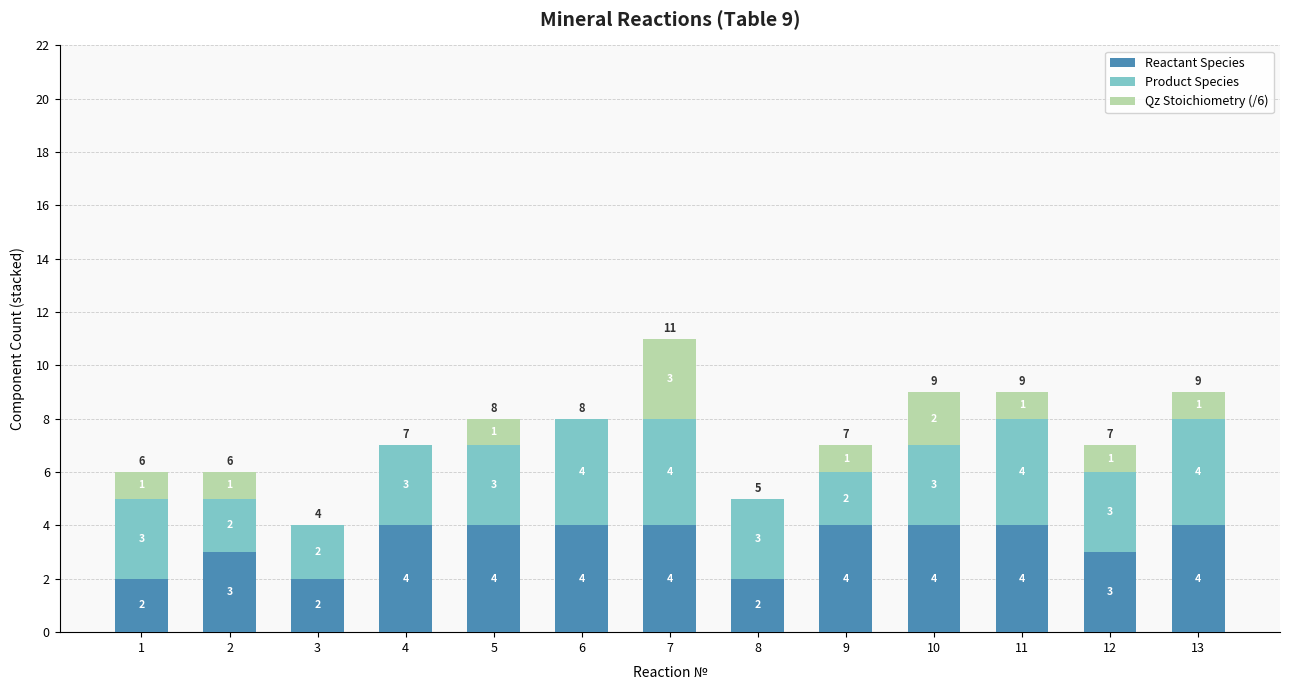

What is the total value across all series at 8?

5